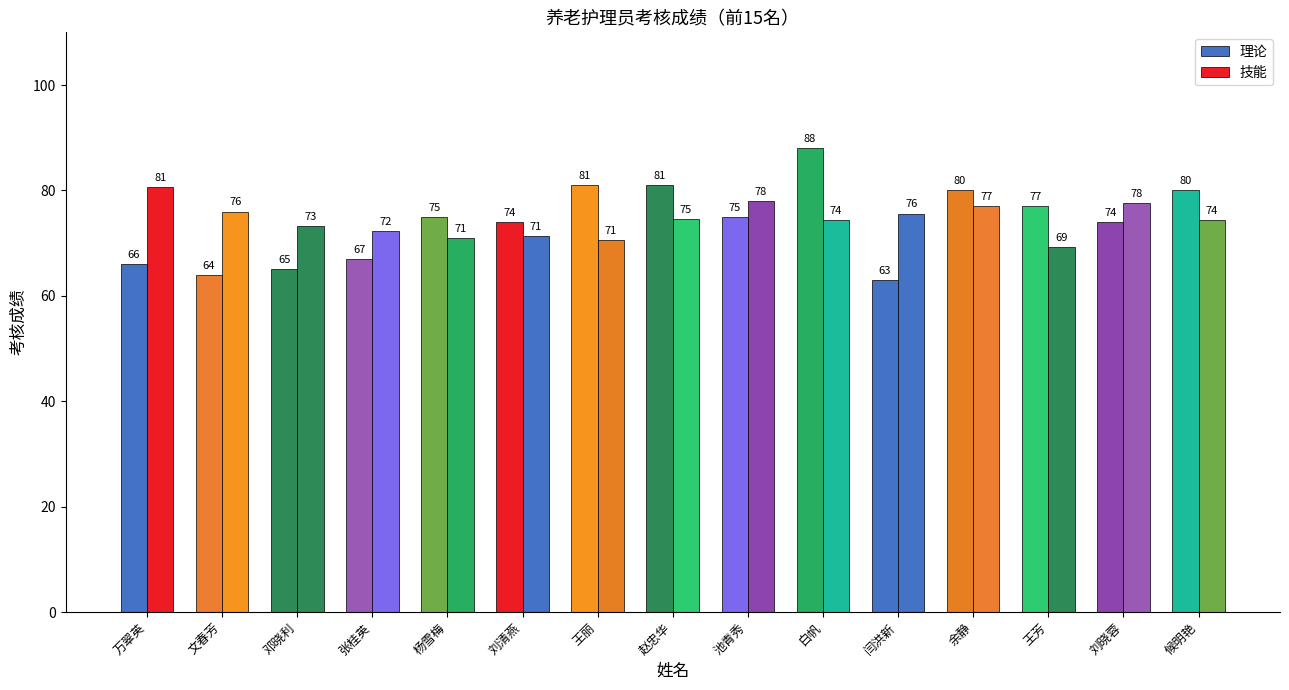

What is the average value of the 理论 series?

74.0